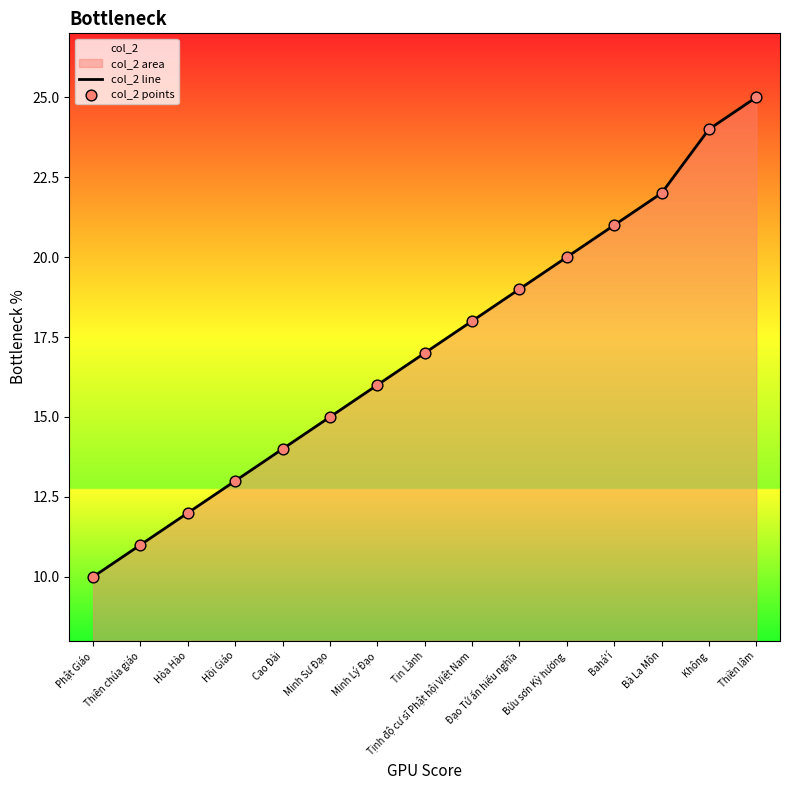

Which series reaches the minimum Y coordinate?

col_2 line